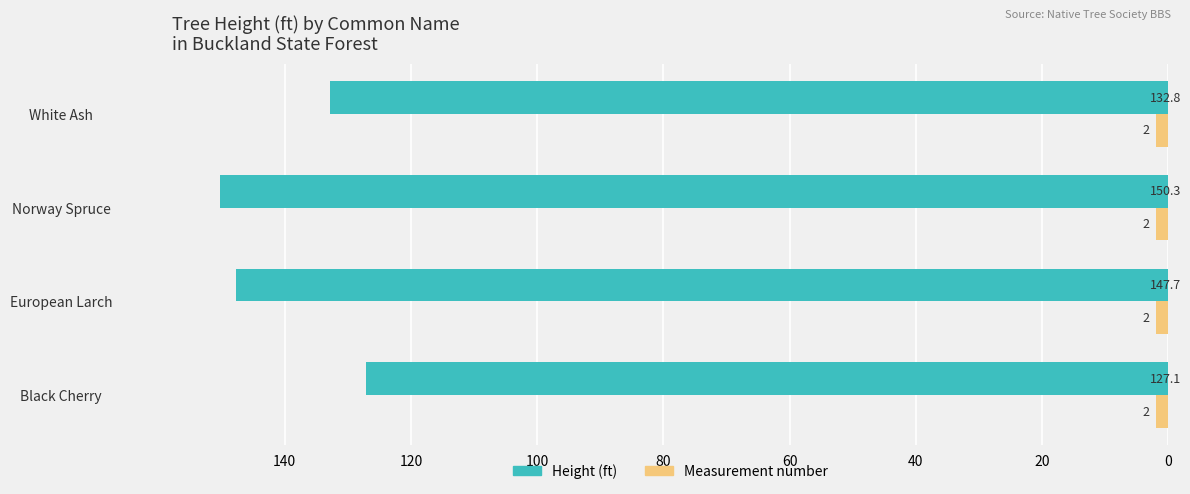

Which series has the largest range (max minus min)?

Height (ft)